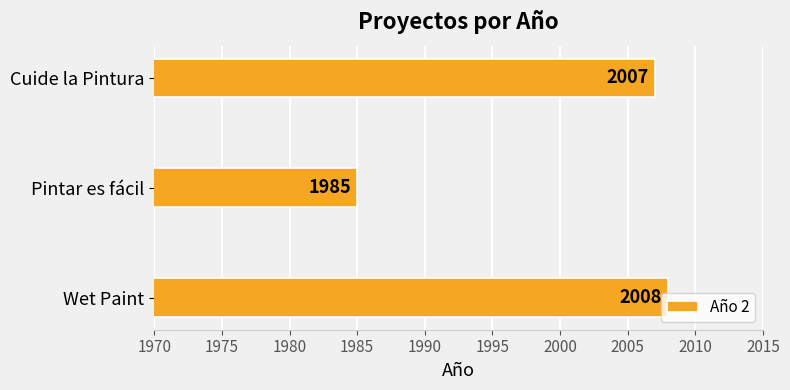

Which category has the lowest value across all series?

Pintar es fácil